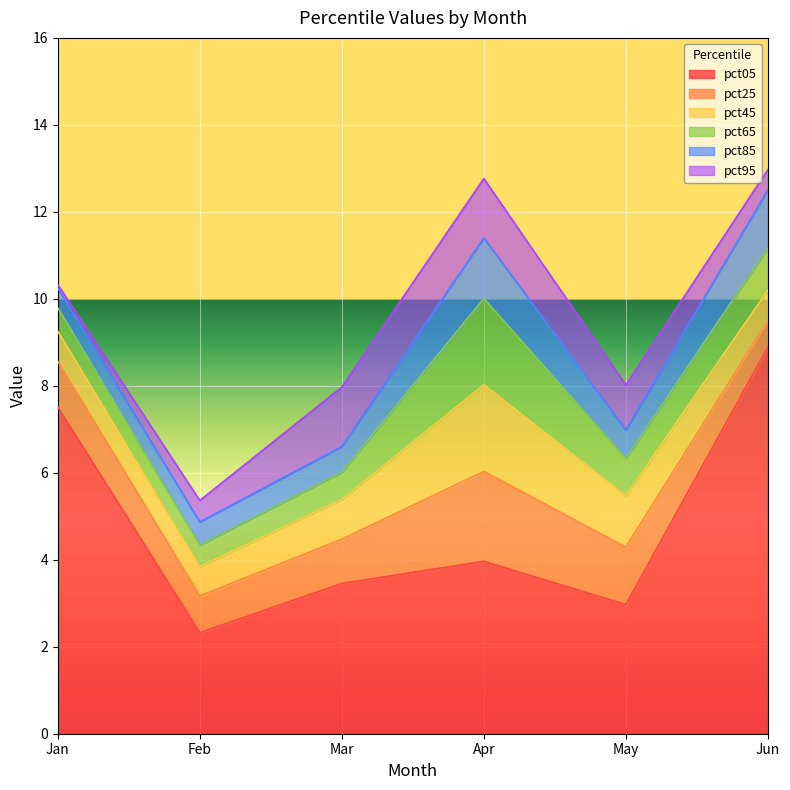

What is the sum of the pct25 values at May and Jun?

1.9